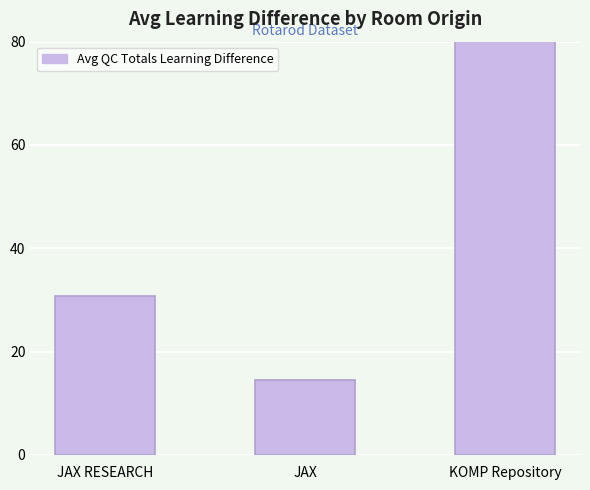

What is the average value?

43.4